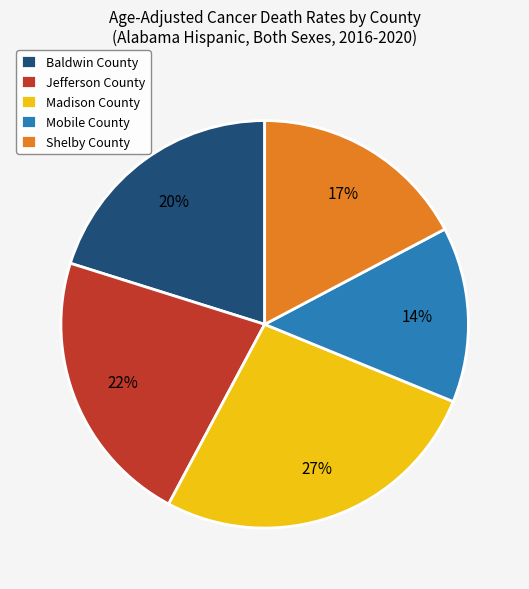

To the nearest percent, what percentage of the pie is Jefferson County?

22%